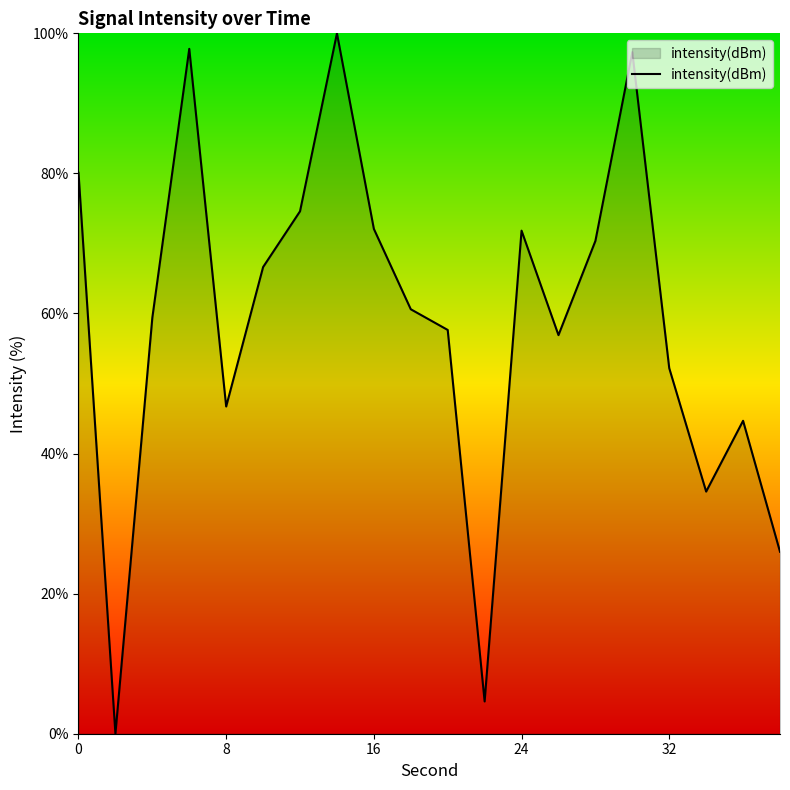

What is the maximum value shown in the chart?

100.0